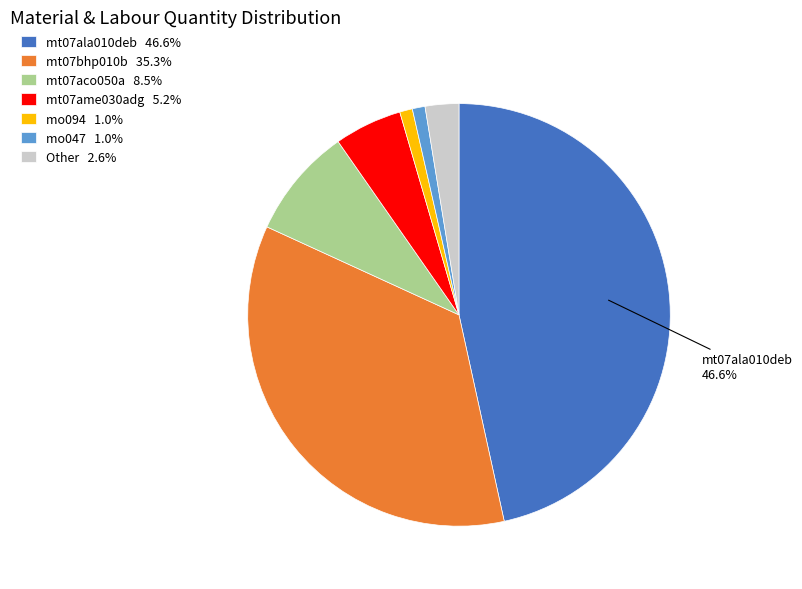

Is there a majority slice in this chart?

No